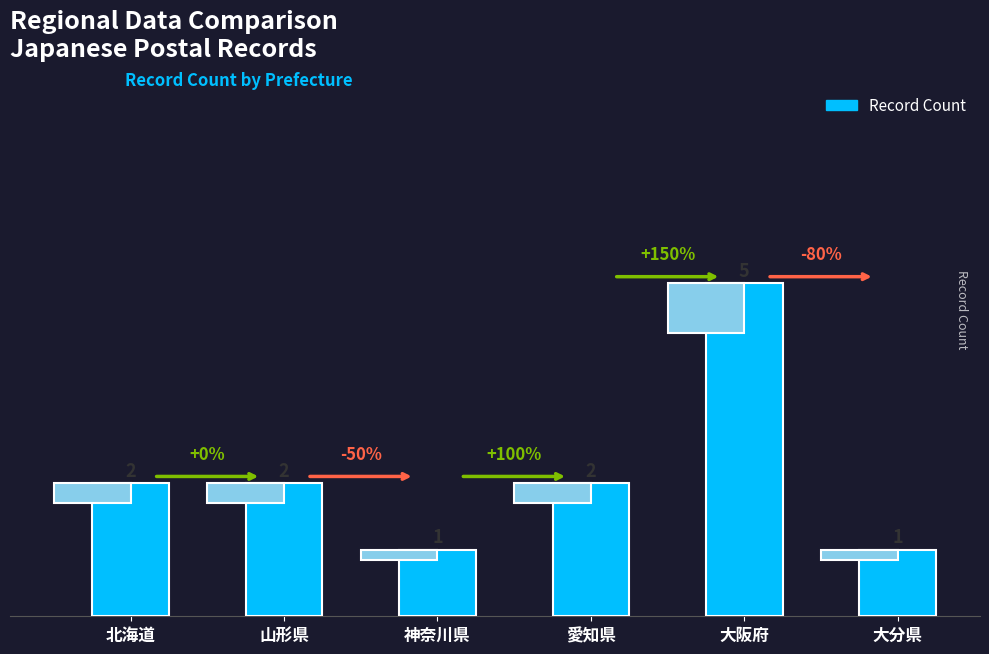

What is the ratio of the value at 山形県 to the value at 大分県?

2.0